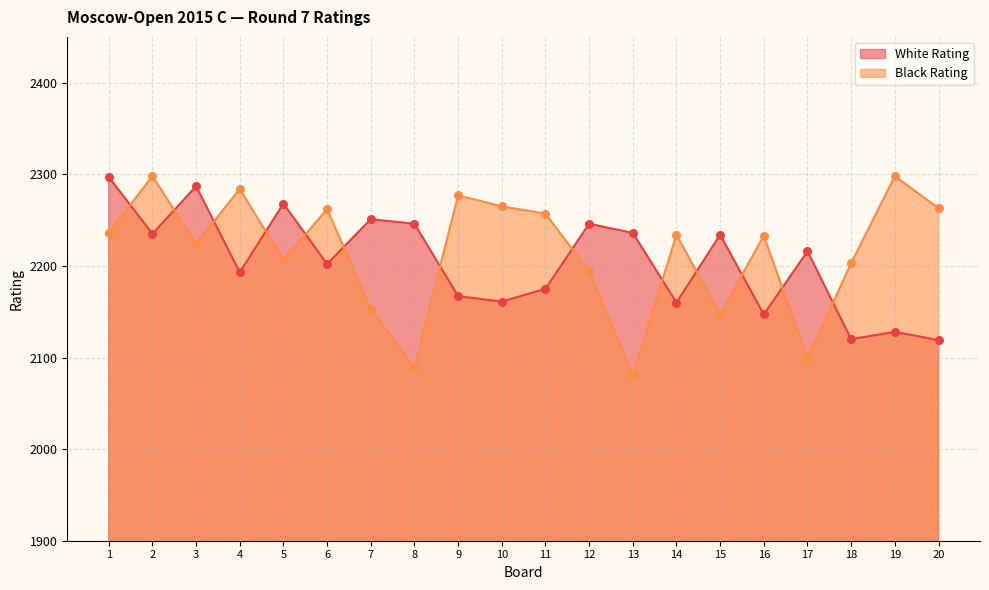

At how many categories does at least one series exceed 2112?

20